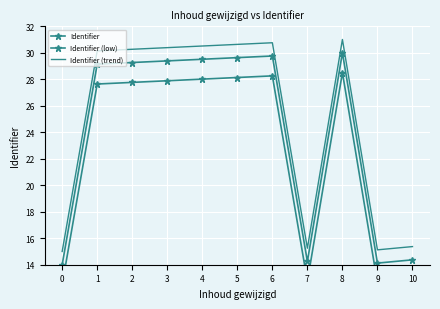

Where is Identifier (trend) nearest to the value 23?

1